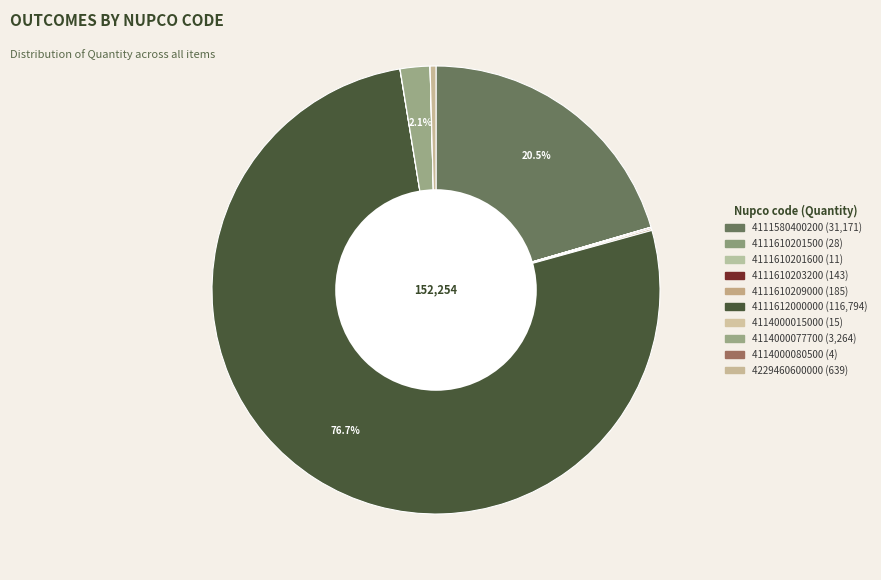

How much of the chart is everything except 4111610209000?

99.9%